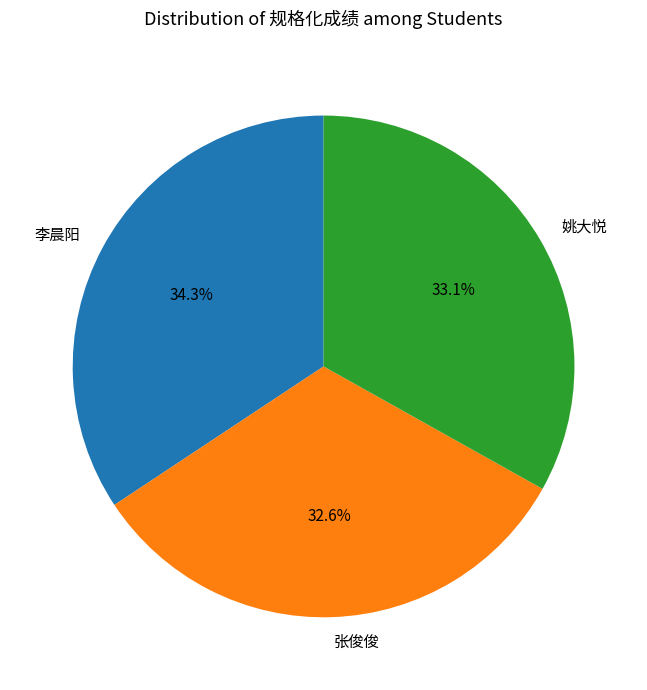

Does 张俊俊 account for over 50% of the chart?

No